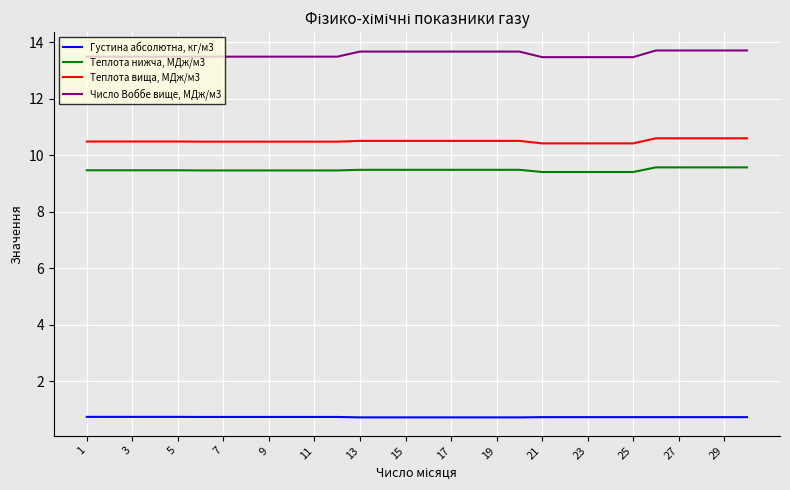

Rank the series by their maximum value, from lowest to highest.

Густина абсолютна, кг/м3, Теплота нижча, МДж/м3, Теплота вища, МДж/м3, Число Воббе вище, МДж/м3